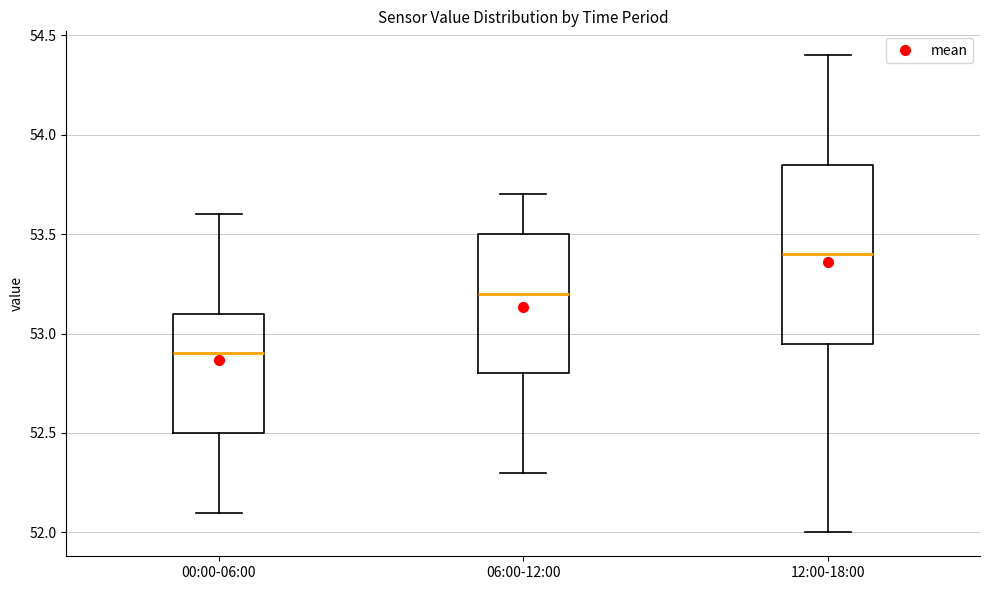

Where is the upper edge of the box for 00:00-06:00 on the y-axis? The values are not printed on the chart, so give them approximately, as read against the axis.

53.10